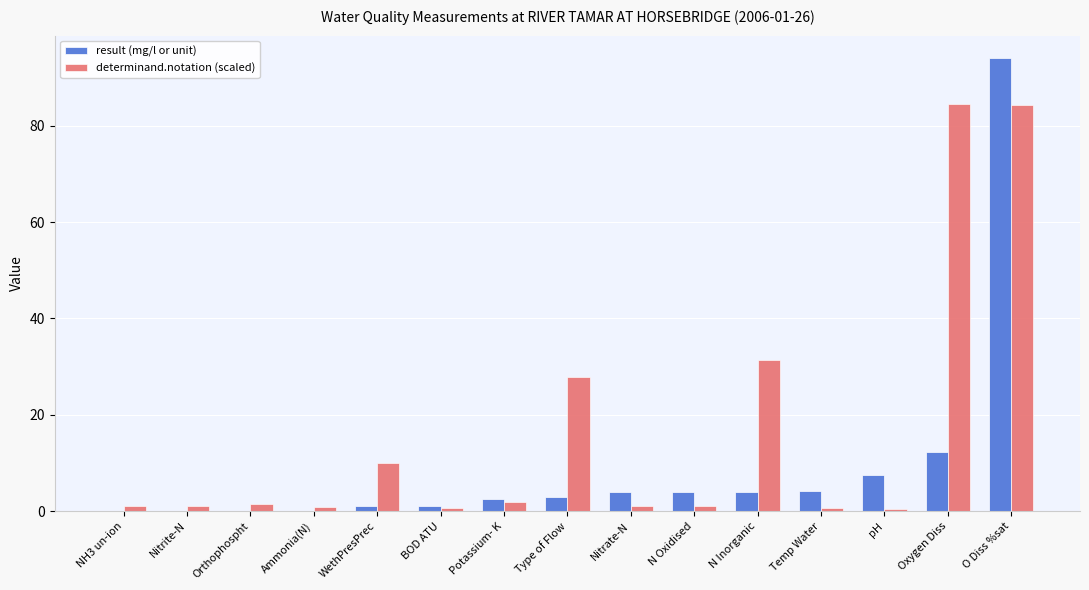

What is the total value across all series at WethPresPrec?

11.1